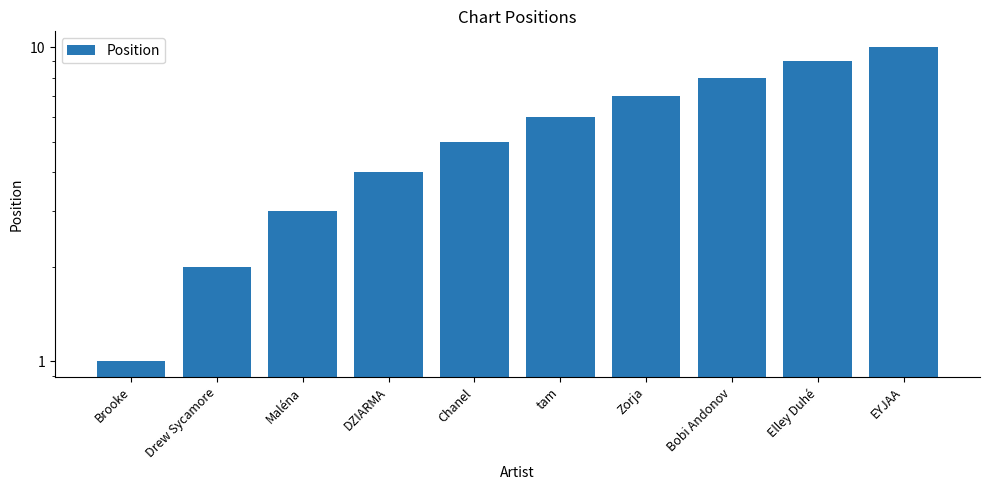

Between tam and Chanel, which is larger?

tam